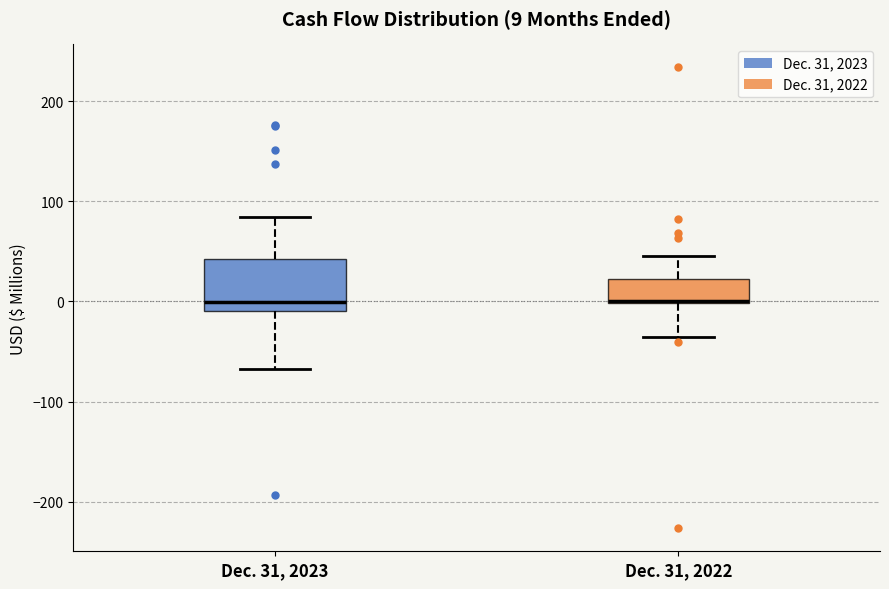

Which box is the tallest, from its lower edge to its upper edge?

Dec. 31, 2023